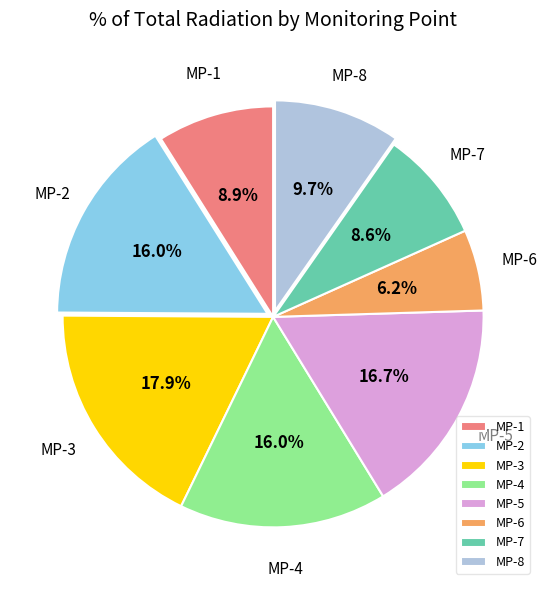

What is the ratio of the value at MP-7 to the value at MP-8?

0.9